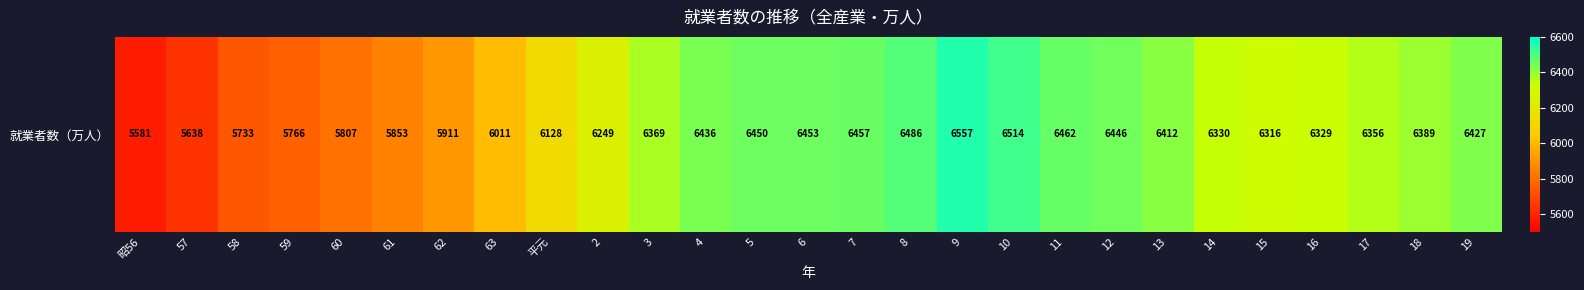

Is it true that the value at 12 is 8683?

False